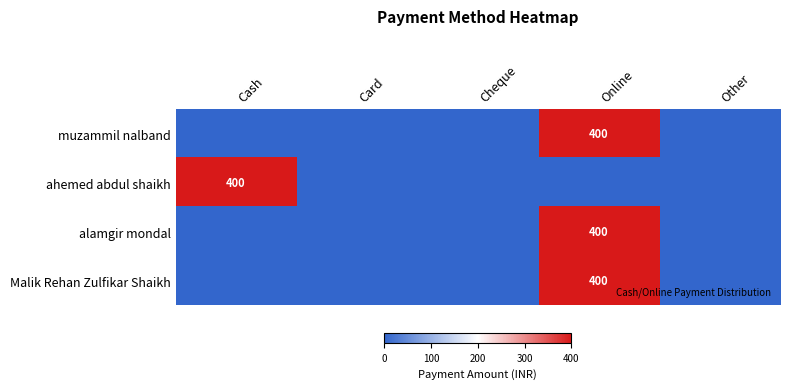

What is the greatest value displayed?

400